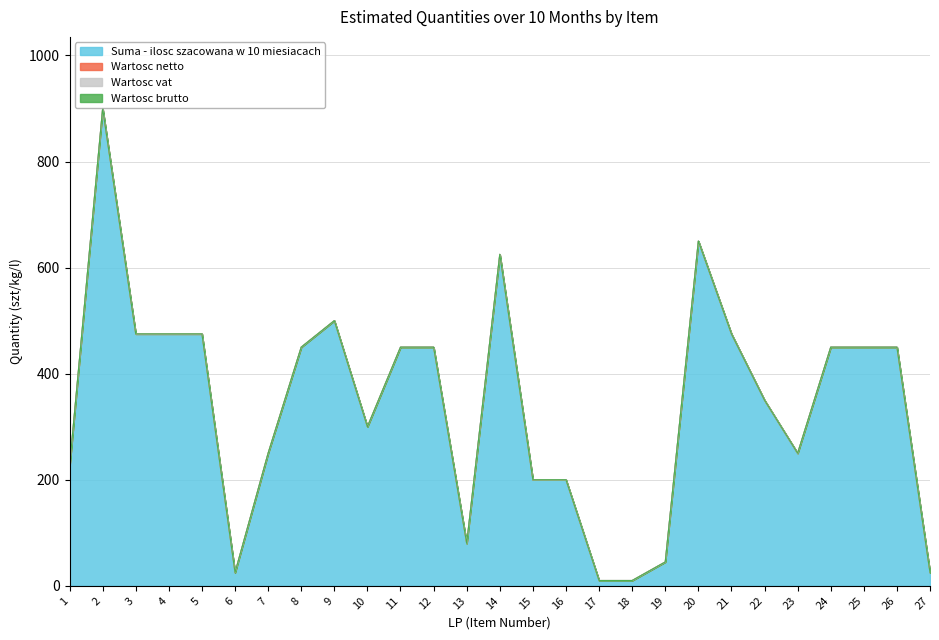

Which series has the largest range (max minus min)?

Suma - ilosc szacowana w 10 miesiacach